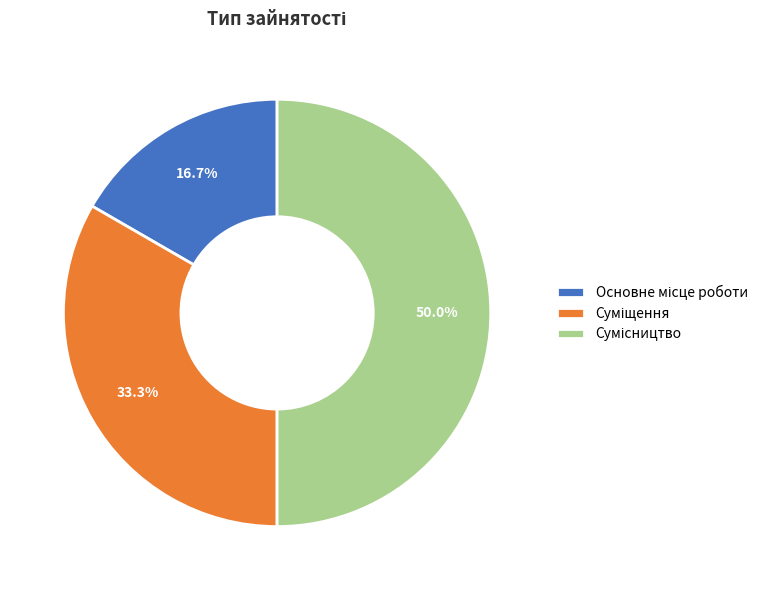

Which slice is the smallest?

Основне місце роботи